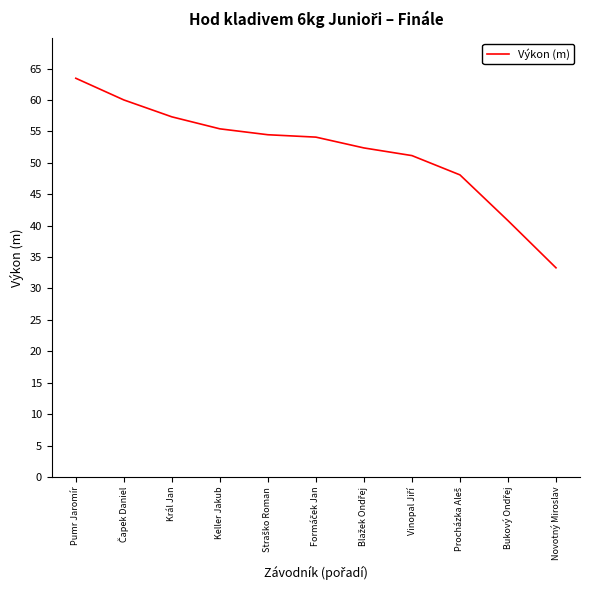

Does the chart display data point markers on the line(s)?

No